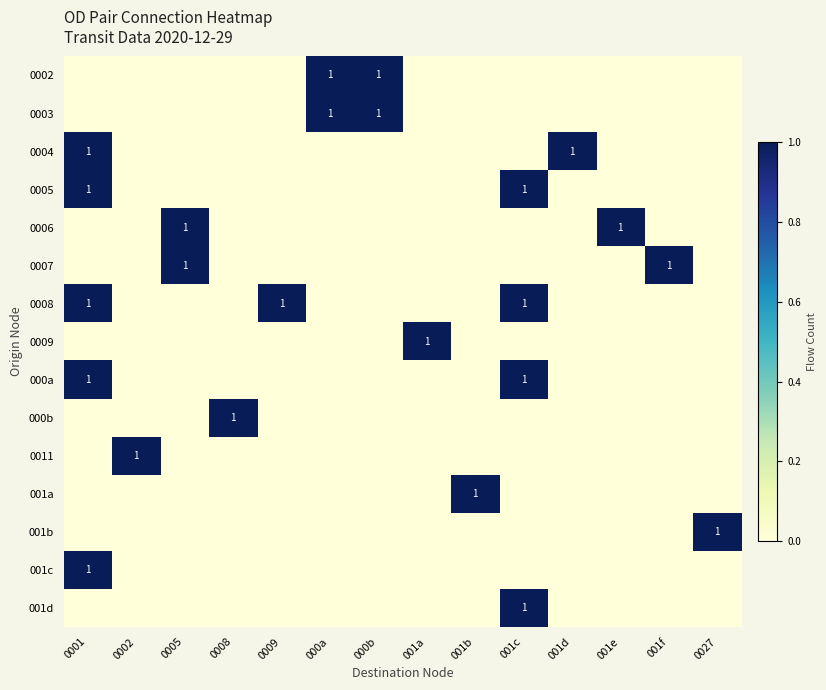

True or false: 000b has a value of 2 at 0008.

False